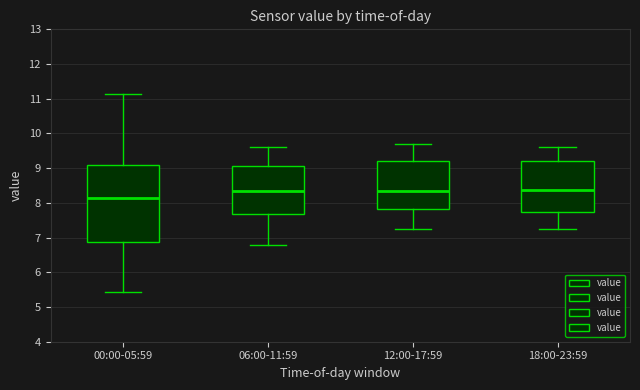

Reading left to right, transcribe this box plot: for each box, give where its median line is, the range the box spans, and where its two whiskers end, as read against the y-axis. The values are not printed on the chart, so give them approximately, as read against the axis.

00:00-05:59: median 8.1, box 6.9 to 9.1, whiskers 5.4 to 11.1
06:00-11:59: median 8.4, box 7.7 to 9.1, whiskers 6.8 to 9.6
12:00-17:59: median 8.4, box 7.8 to 9.2, whiskers 7.3 to 9.7
18:00-23:59: median 8.4, box 7.7 to 9.2, whiskers 7.3 to 9.6